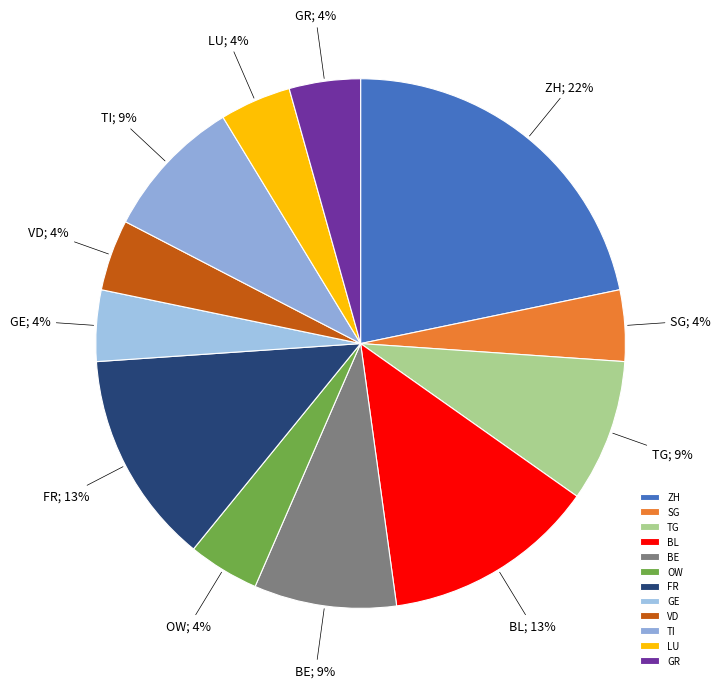

To the nearest percent, what percentage of the pie is BE?

9%